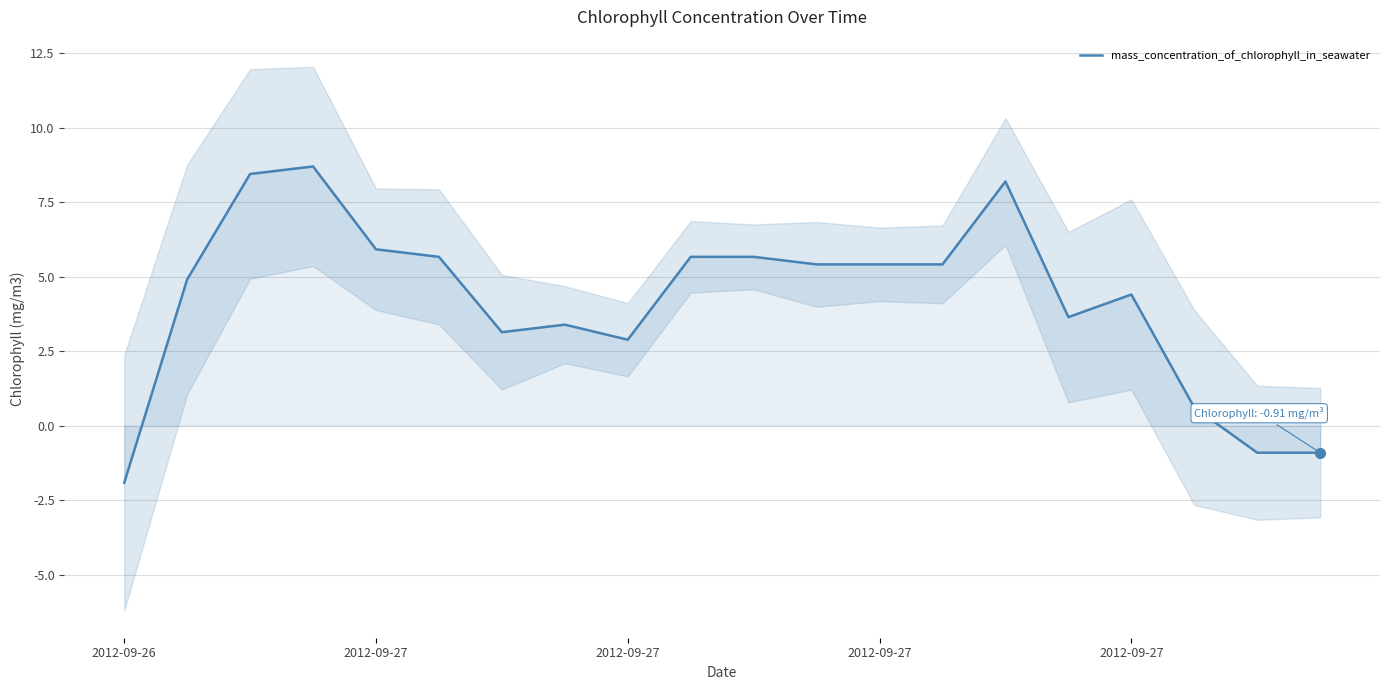

List the labels in order of value, largest first.

2012-09-27, 2012-09-27, 14, 2012-09-27, 5, 9, 10, 11, 12, 13, 2012-09-27, 16, 15, 7, 6, 8, 17, 18, 19, 2012-09-26